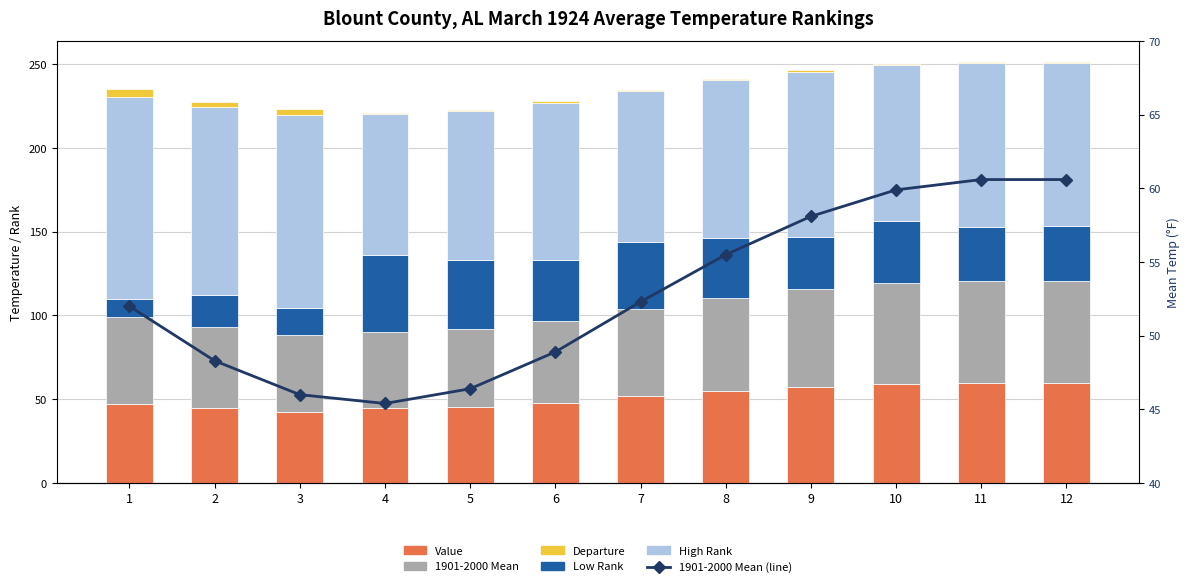

Reading right to left, what are all the values shown in this chart?

Value: 12=60.0	11=60.0	10=59.3	9=57.5	8=54.9	7=51.7	6=48.0	5=45.5	4=44.7	3=42.5	2=45.0	1=47.1
1901-2000 Mean: 12=60.6	11=60.6	10=59.9	9=58.1	8=55.5	7=52.3	6=48.9	5=46.4	4=45.4	3=46.0	2=48.3	1=52.0
Low Rank: 12=33.0	11=32.0	10=37.0	9=31.0	8=36.0	7=40.0	6=36.0	5=41.0	4=46.0	3=16.0	2=19.0	1=11.0
High Rank: 12=97.0	11=98.0	10=93.0	9=99.0	8=94.0	7=90.0	6=94.0	5=89.0	4=84.0	3=115.0	2=112.0	1=120.0
Departure: 12=0.6	11=0.6	10=0.6	9=0.6	8=0.6	7=0.6	6=0.9	5=0.9	4=0.7	3=3.5	2=3.3	1=4.9